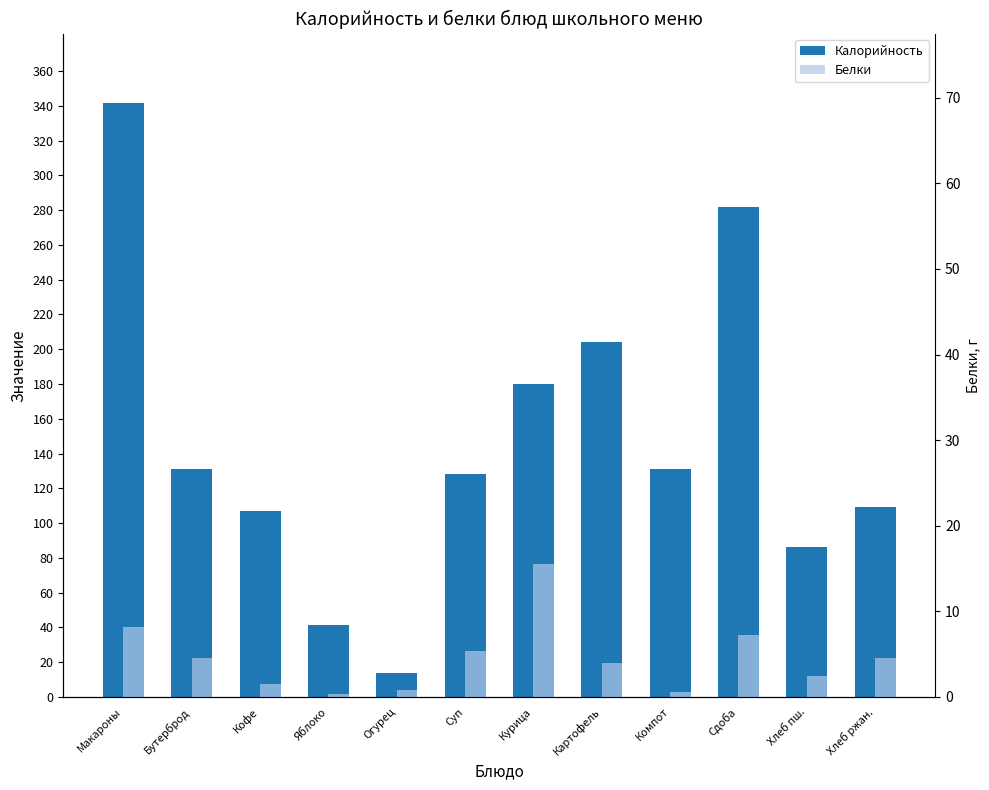

Rank the categories by Белки value from lowest to highest.

Яблоко, Компот, Огурец, Кофе, Хлеб пш., Картофель, Бутерброд, Хлеб ржан., Суп, Сдоба, Макароны, Курица